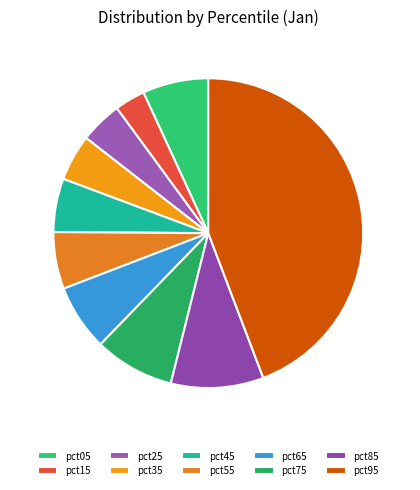

To the nearest percent, what portion does pct15 represent?

3%